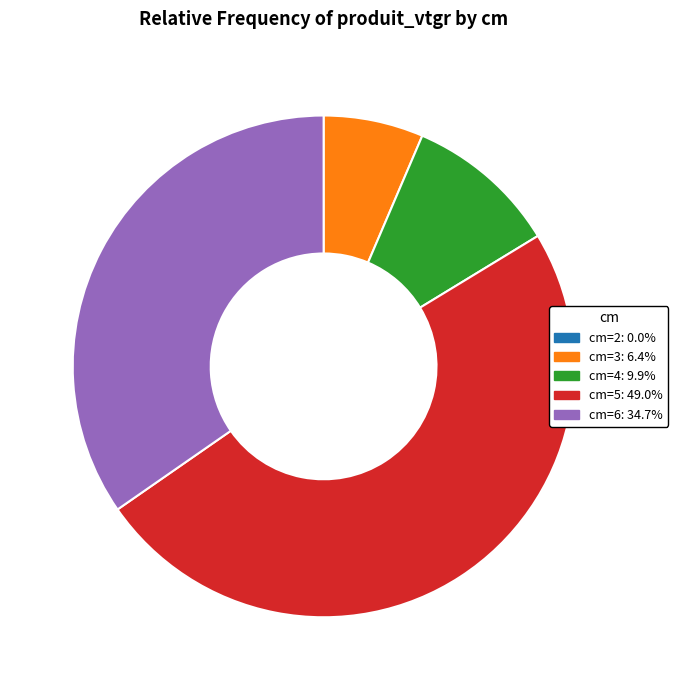

How many segments does this pie chart have?

4